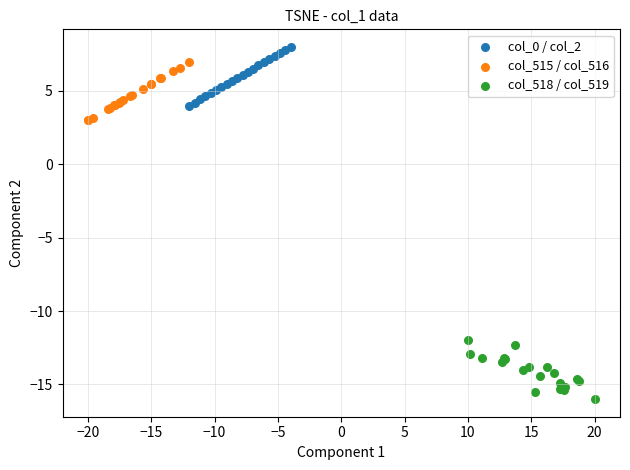

Which series reaches the maximum Y coordinate?

col_0 / col_2